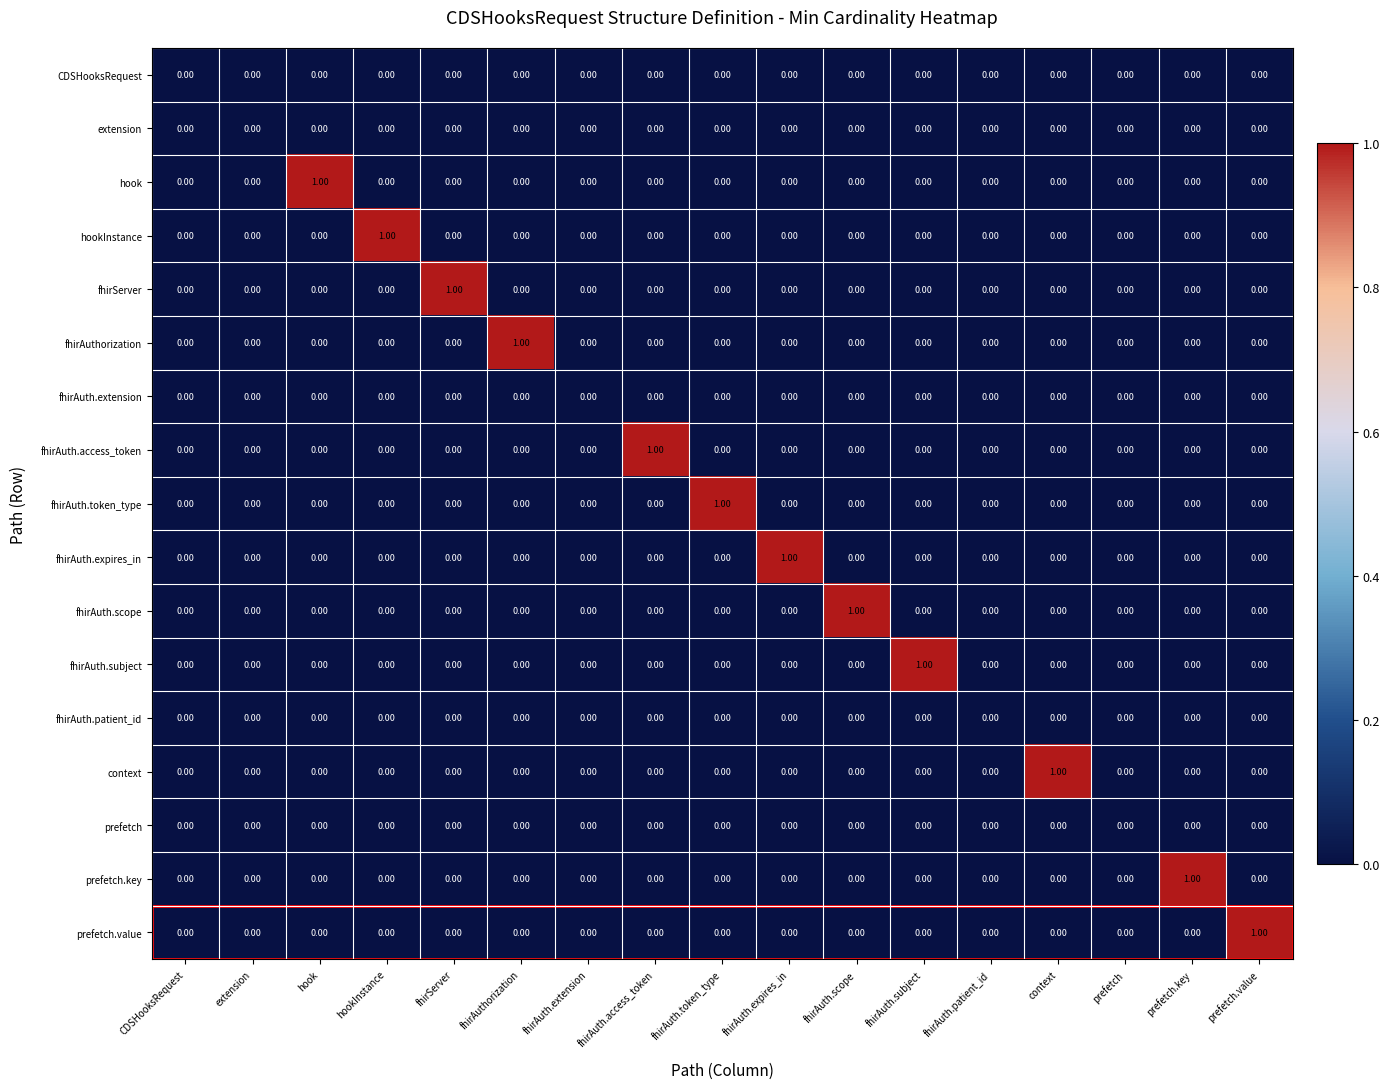

Which series changed the most between extension and context?

context